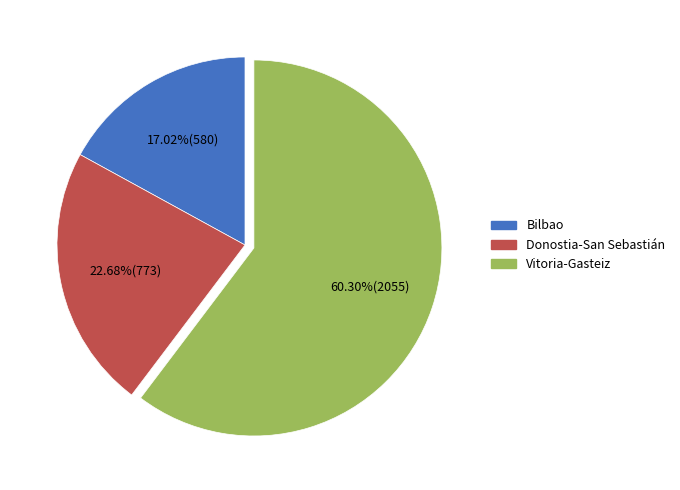

What percentage is the Vitoria-Gasteiz slice, to the nearest percent?

60%